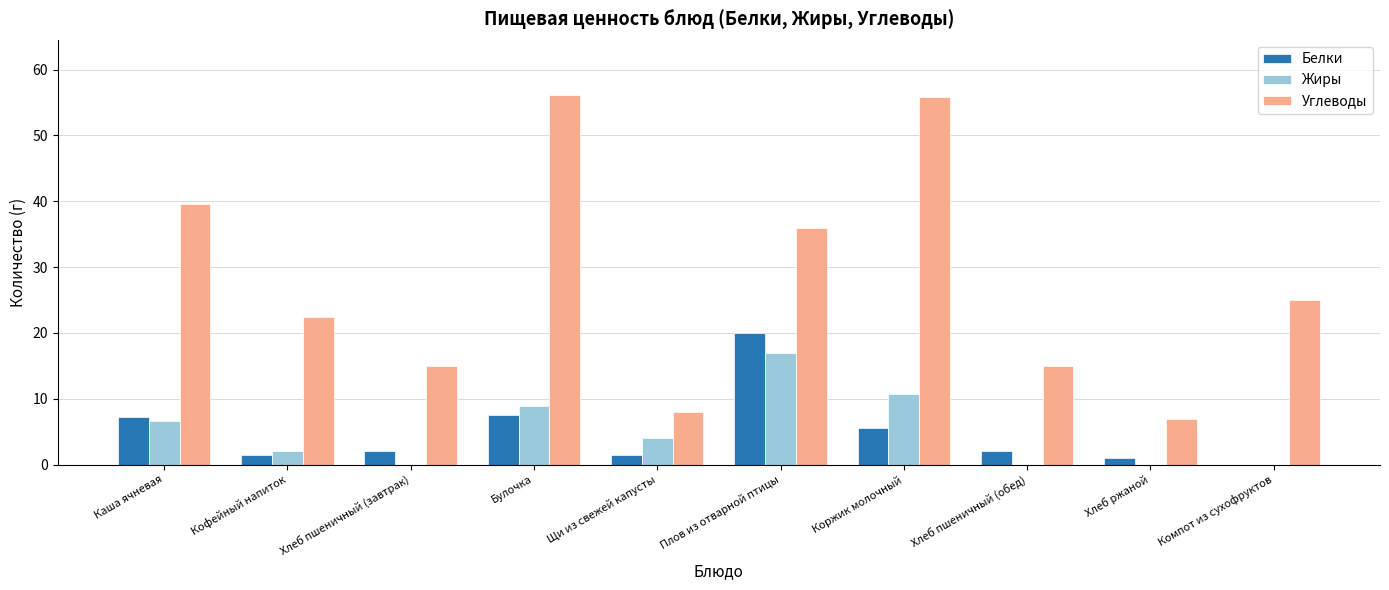

The Углеводы series shows 24.4 at Булочка. True or false?

False